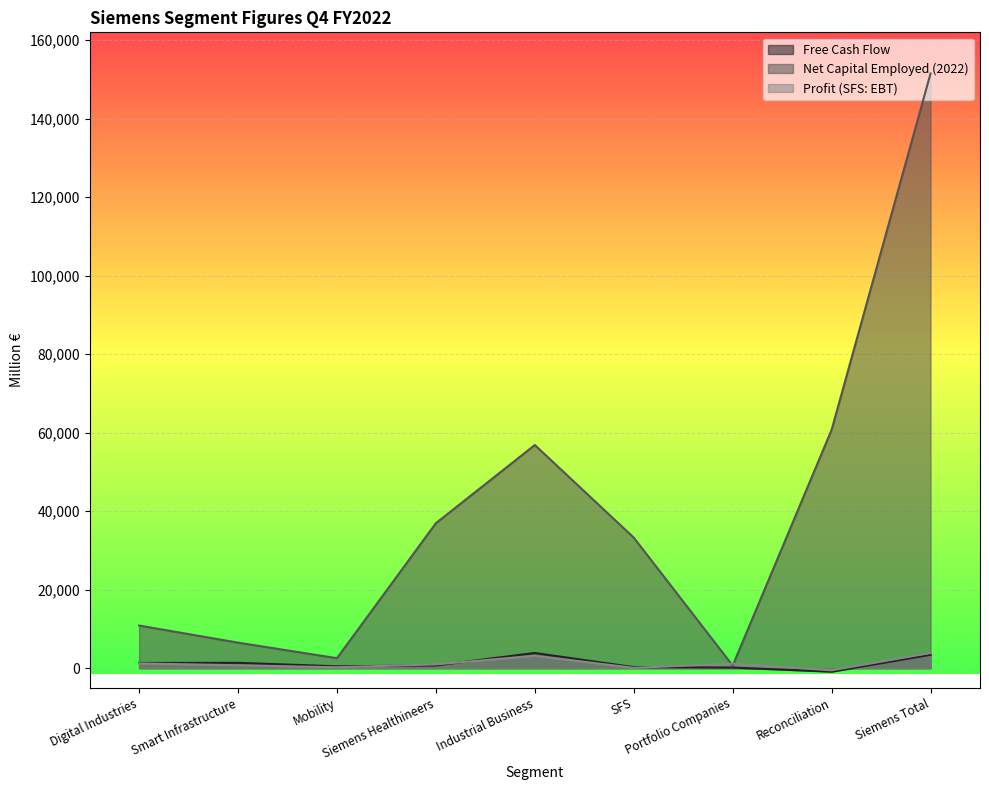

True or false: Free Cash Flow and Profit (SFS: EBT) cross at least once.

True